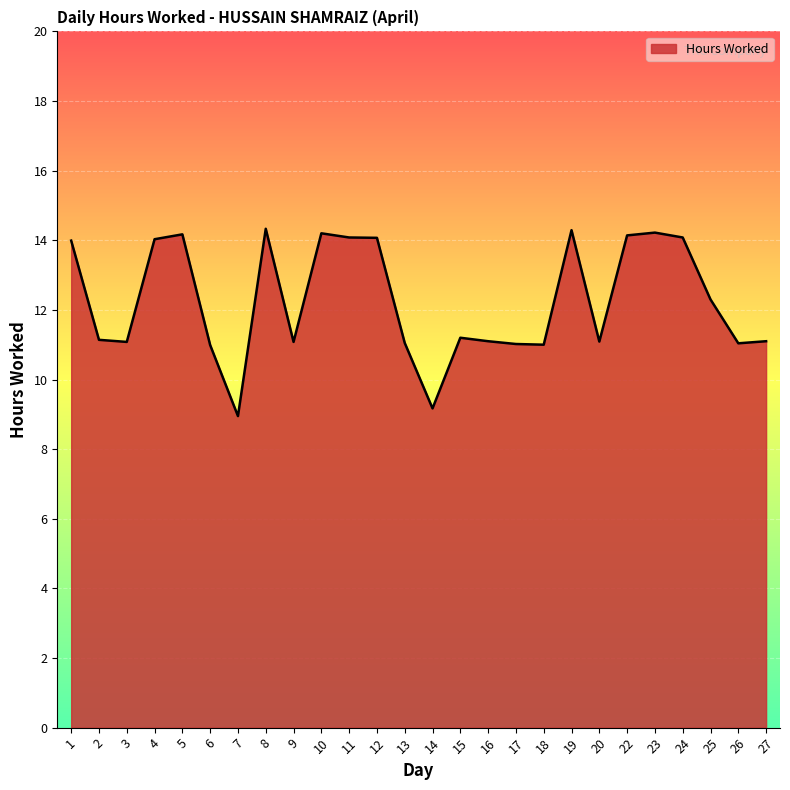

What is the difference between the maximum and minimum values?

5.4